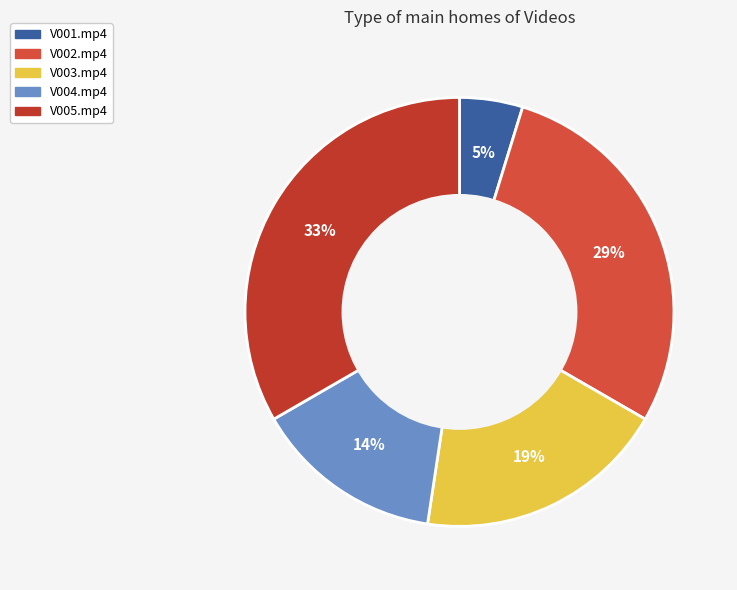

What portion of the pie excludes V003.mp4?

81.0%